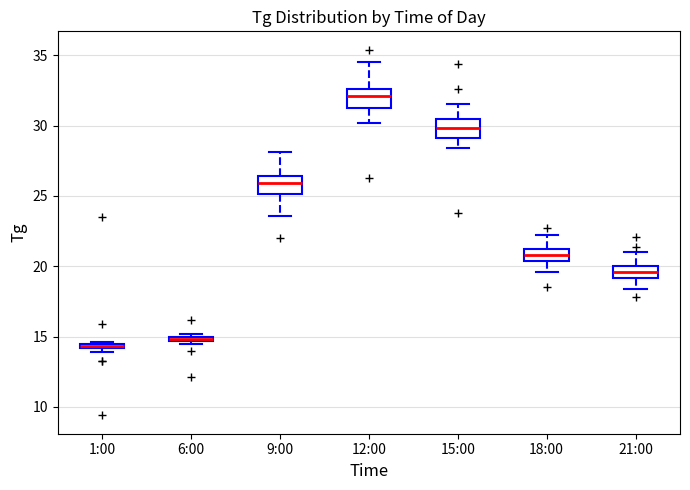

Where is the lower edge of the box for 18:00 on the y-axis? The values are not printed on the chart, so give them approximately, as read against the axis.

20.5